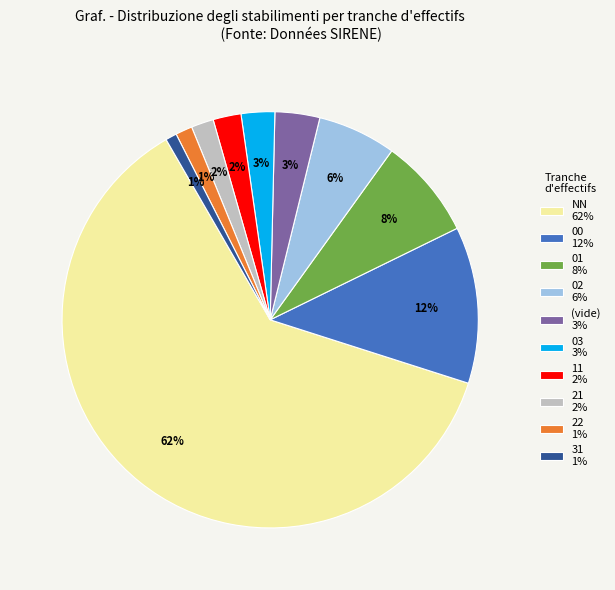

To the nearest percent, what is the difference between the largest and smallest slice percentages?

61%